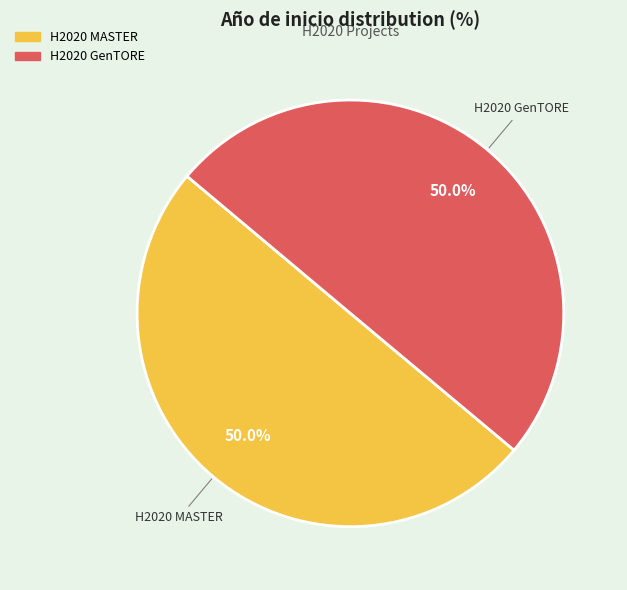

What portion of the pie excludes H2020 MASTER?

50.0%